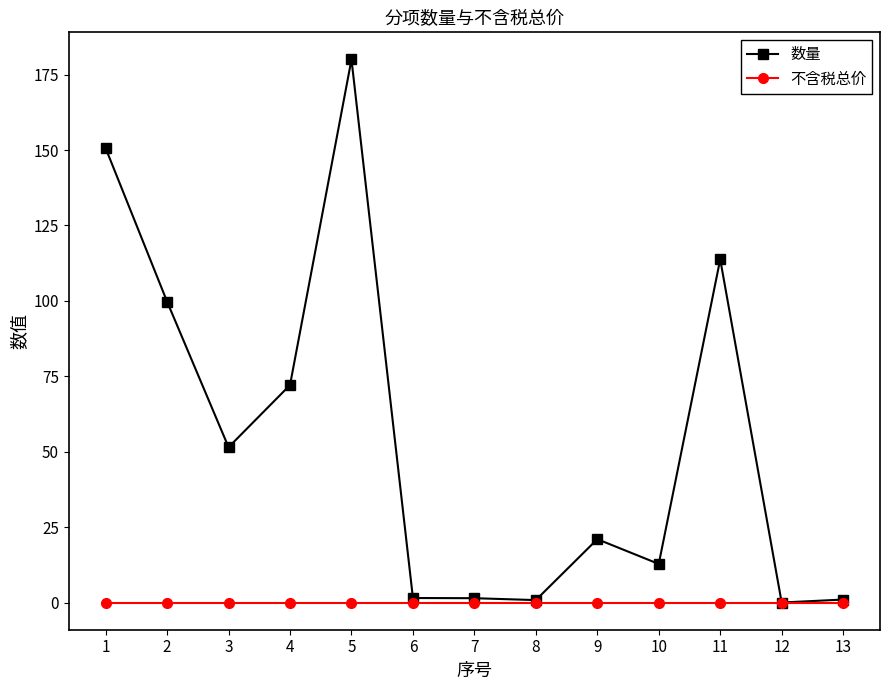

Which category has the highest value across all series?

5